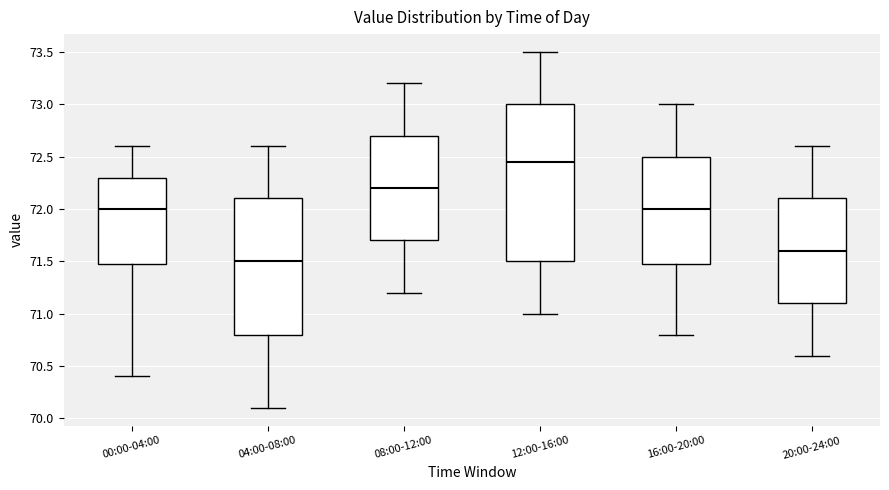

Where does the median line of the box for 16:00-20:00 sit on the y-axis? The values are not printed on the chart, so give them approximately, as read against the axis.

72.00